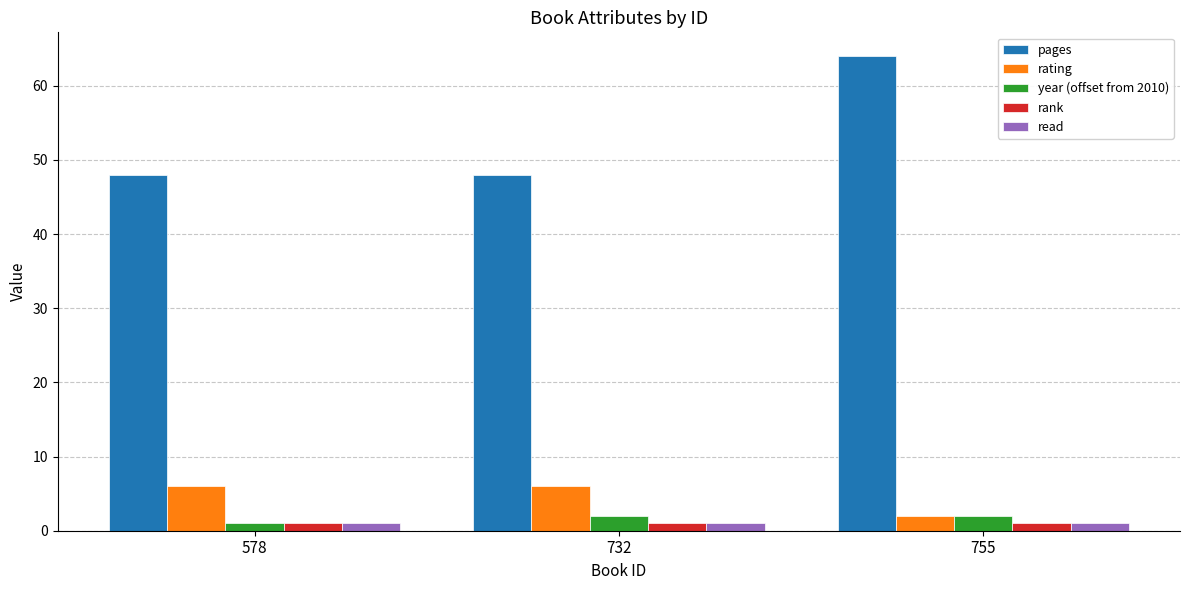

What is the difference between the maximum and minimum values in the pages series?

16